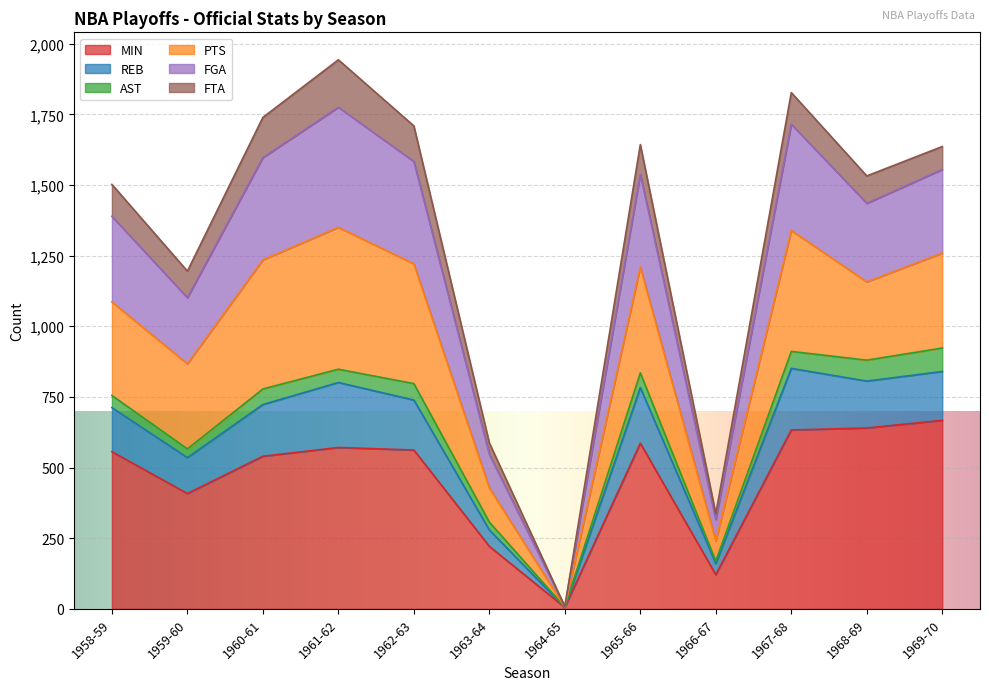

The value of MIN at 1969-70 is 227. True or false?

False